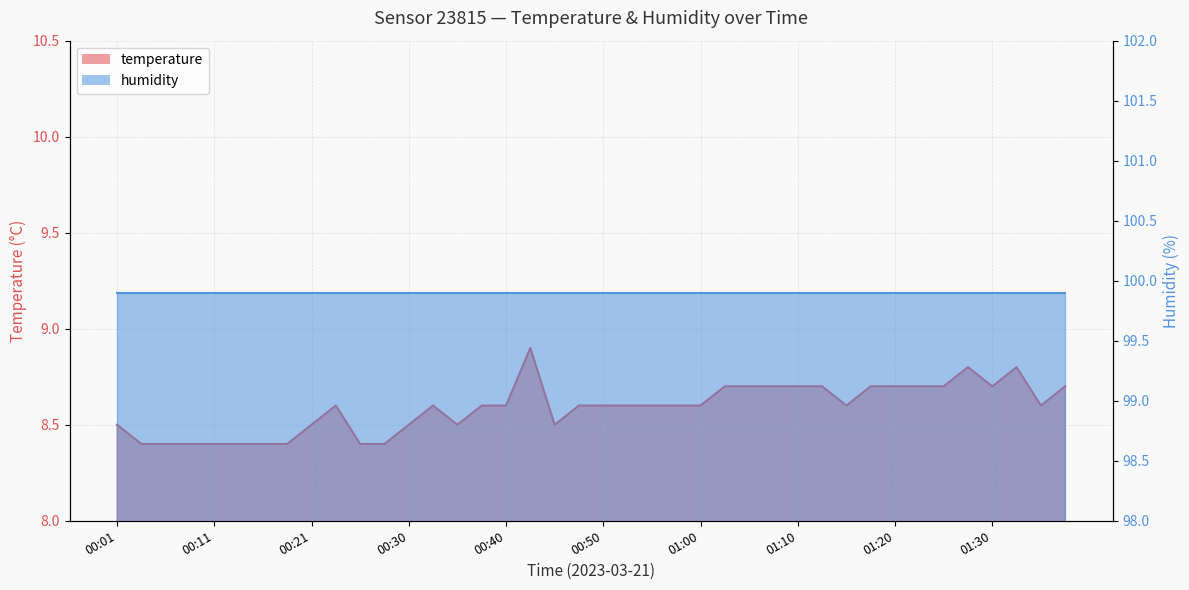

List the labels in order of value, largest first.

00:43, 01:27, 01:32, 01:02, 01:05, 01:08, 01:10, 01:13, 01:17, 01:20, 01:22, 01:25, 01:30, 01:37, 00:23, 00:33, 00:38, 00:40, 00:48, 00:50, 00:52, 00:55, 00:57, 01:00, 01:15, 01:34, 00:01, 00:21, 00:30, 00:35, 00:45, 00:03, 00:06, 00:08, 00:11, 00:13, 00:16, 00:18, 00:25, 00:28